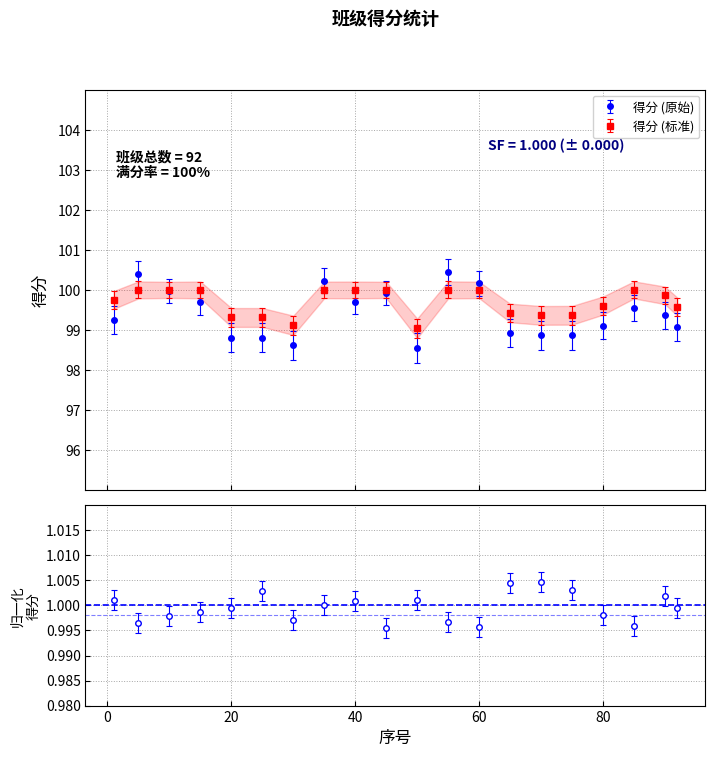

Does the chart display data point markers on the line(s)?

Yes